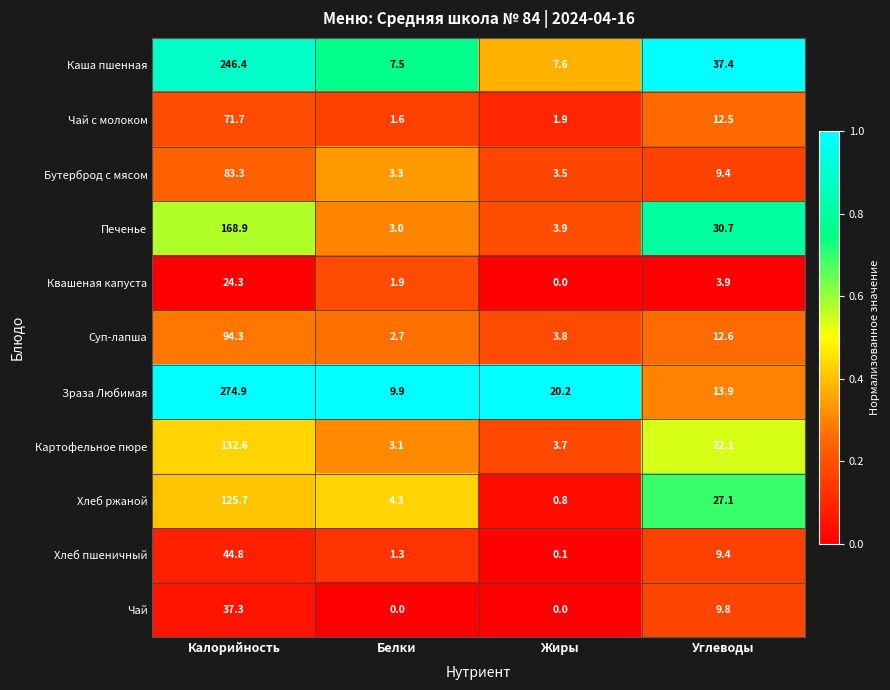

What is the spread (max minus min) of values at Белки?

9.9